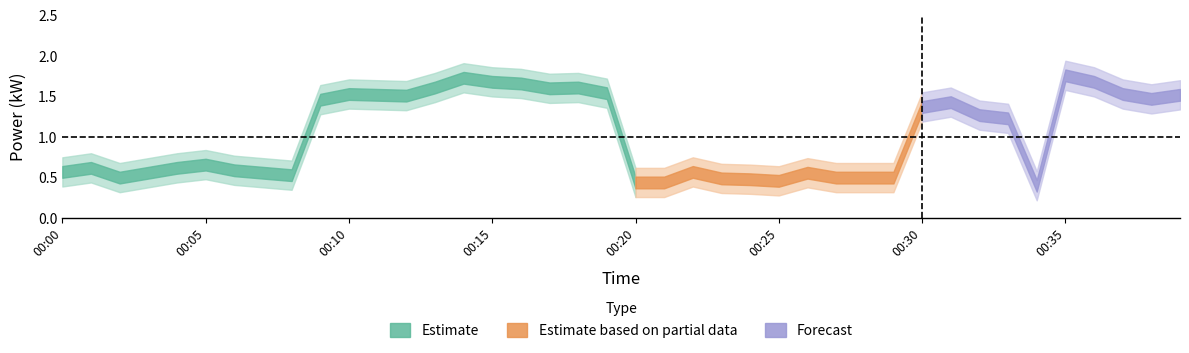

How many data points does each series have?

40